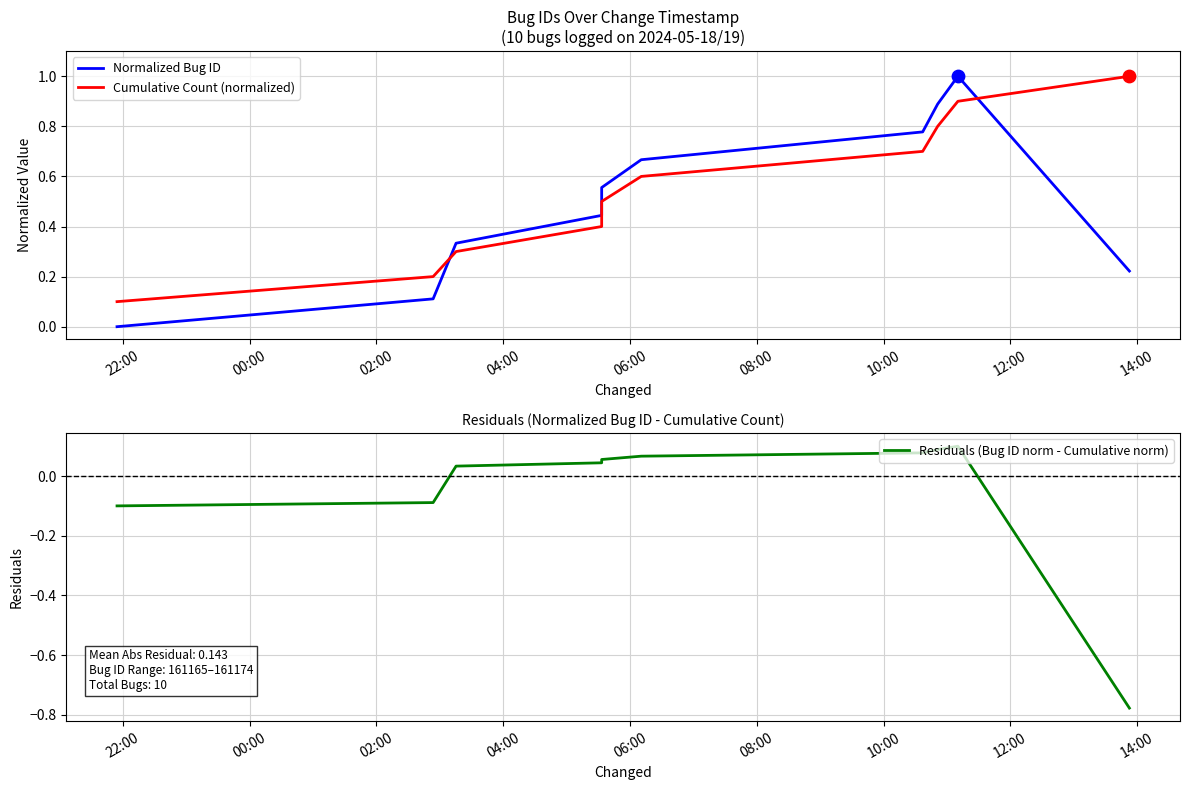

Which series reaches the minimum Y coordinate?

Residuals (Bug ID norm - Cumulative norm)